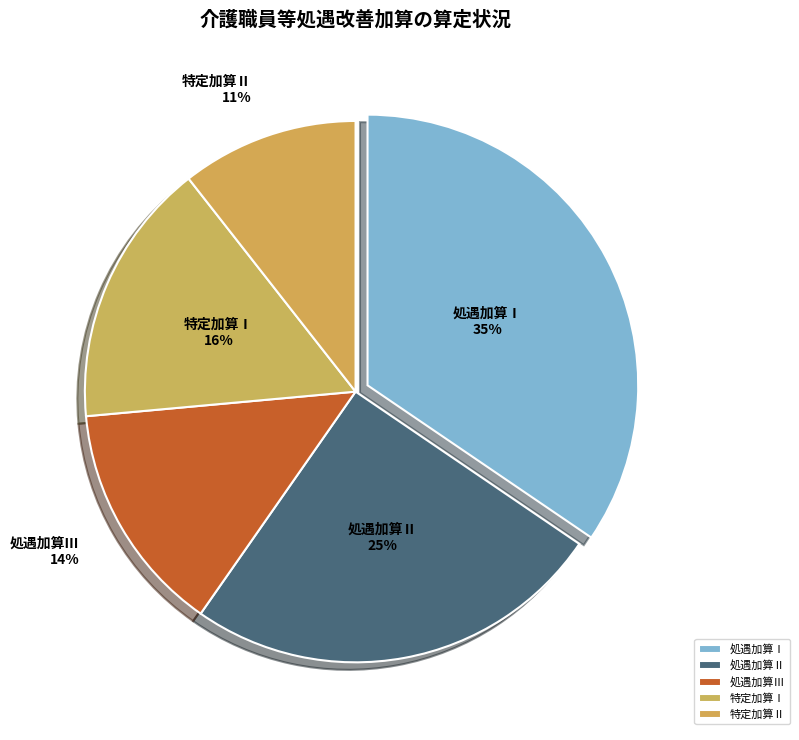

The 特定加算Ⅱ slice represents 4% of the pie. True or false?

False